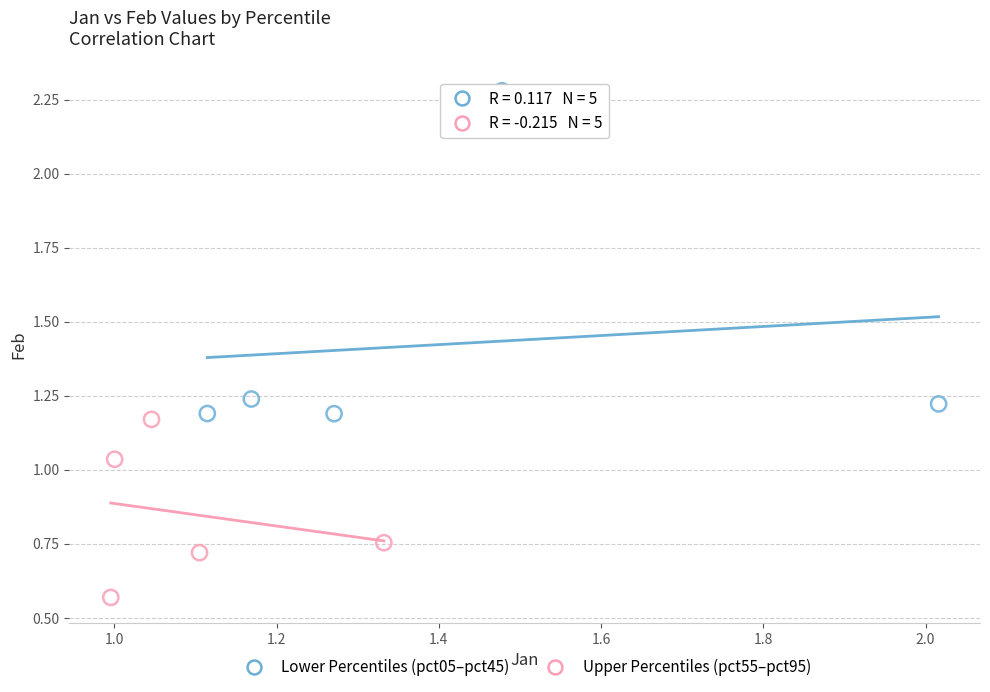

Which series has the largest Y range (max minus min)?

Lower Percentiles (pct05–pct45)